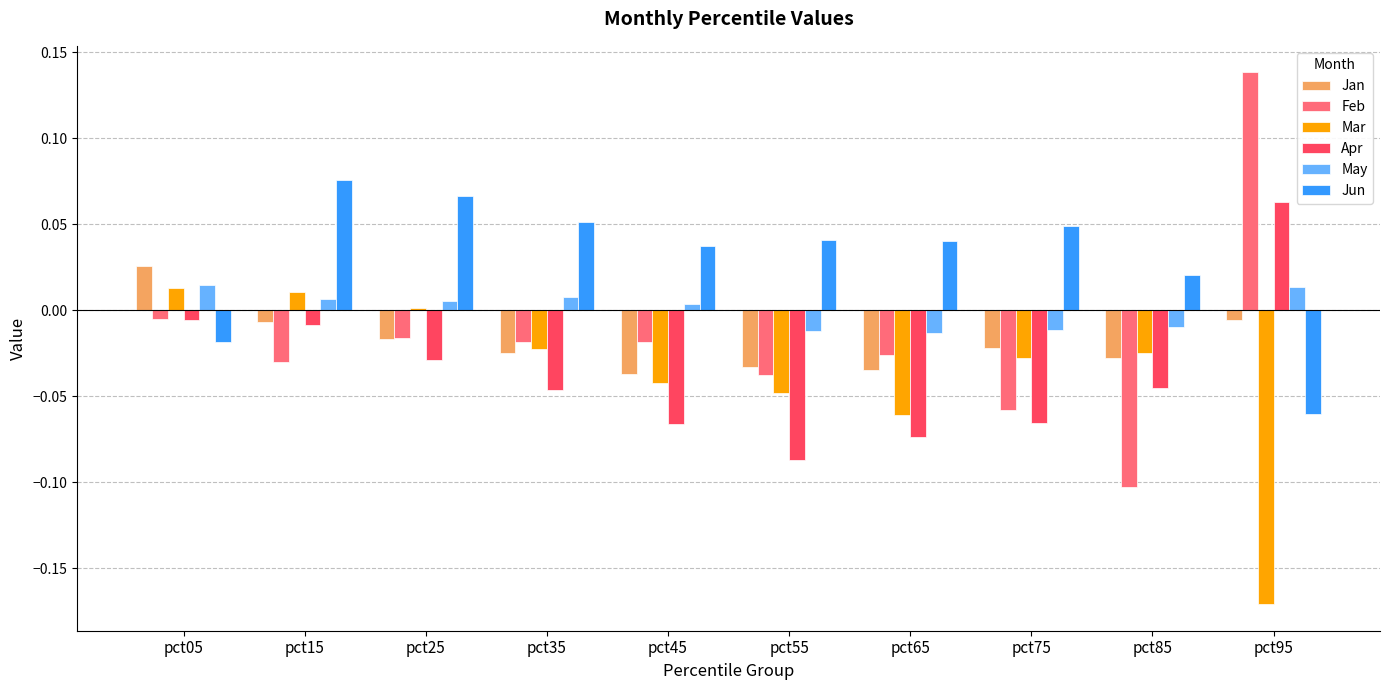

How many bars are there in total?

60